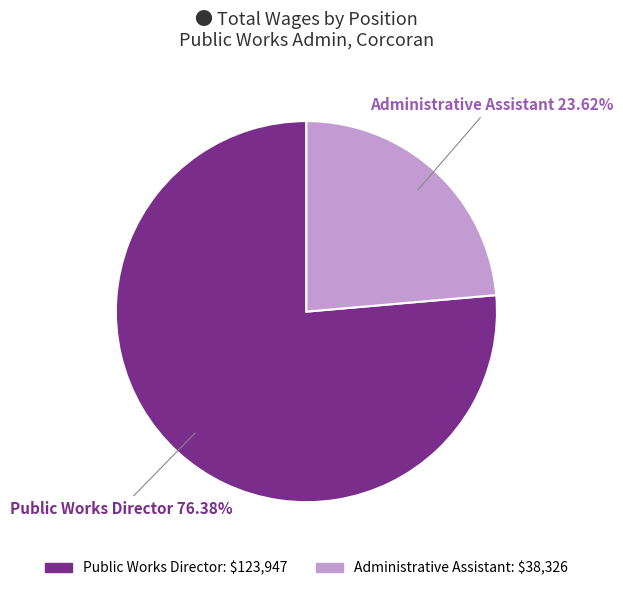

How many slices are in this pie chart?

2